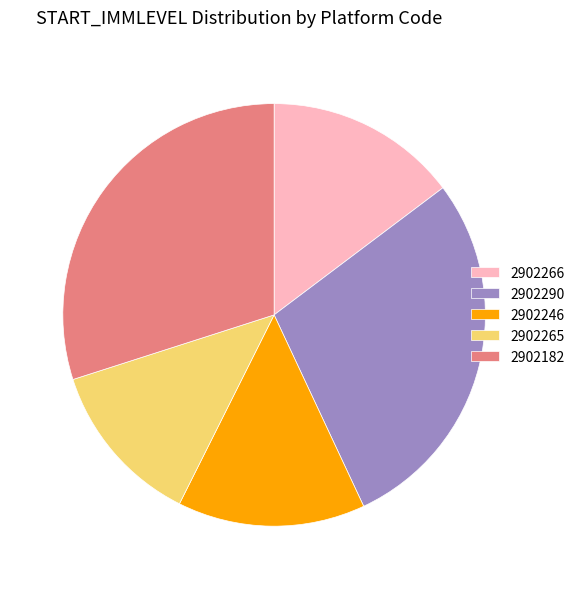

Is it true that 2902246 is 14% of the pie?

True